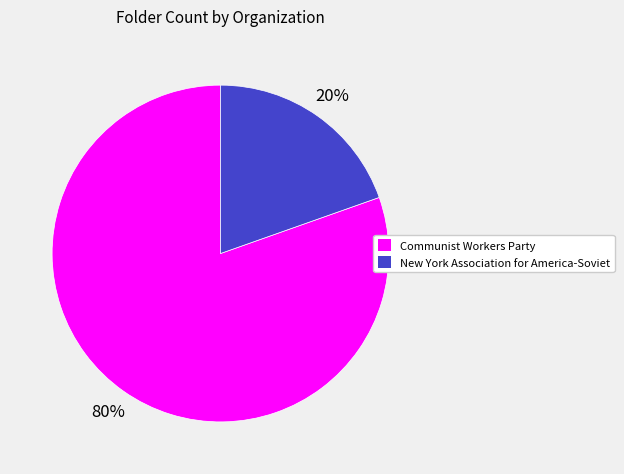

Which slice is the largest?

Communist Workers Party